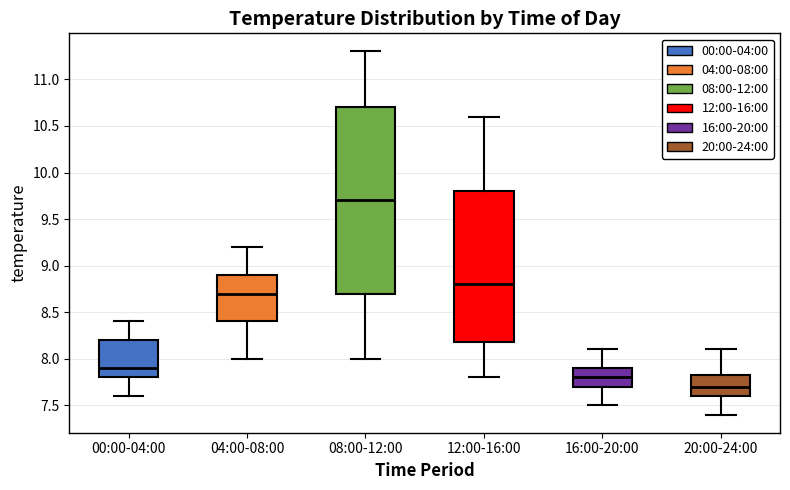

Reading left to right, read every box against the y-axis: the position of its median line, the range the box covers, and the ends of its whiskers. The values are not printed on the chart, so give them approximately, as read against the axis.

00:00-04:00: median 7.90, box 7.80 to 8.20, whiskers 7.60 to 8.40
04:00-08:00: median 8.70, box 8.40 to 8.90, whiskers 8.00 to 9.20
08:00-12:00: median 9.70, box 8.70 to 10.70, whiskers 8.00 to 11.30
12:00-16:00: median 8.80, box 8.20 to 9.80, whiskers 7.80 to 10.60
16:00-20:00: median 7.80, box 7.70 to 7.90, whiskers 7.50 to 8.10
20:00-24:00: median 7.70, box 7.60 to 7.85, whiskers 7.40 to 8.10